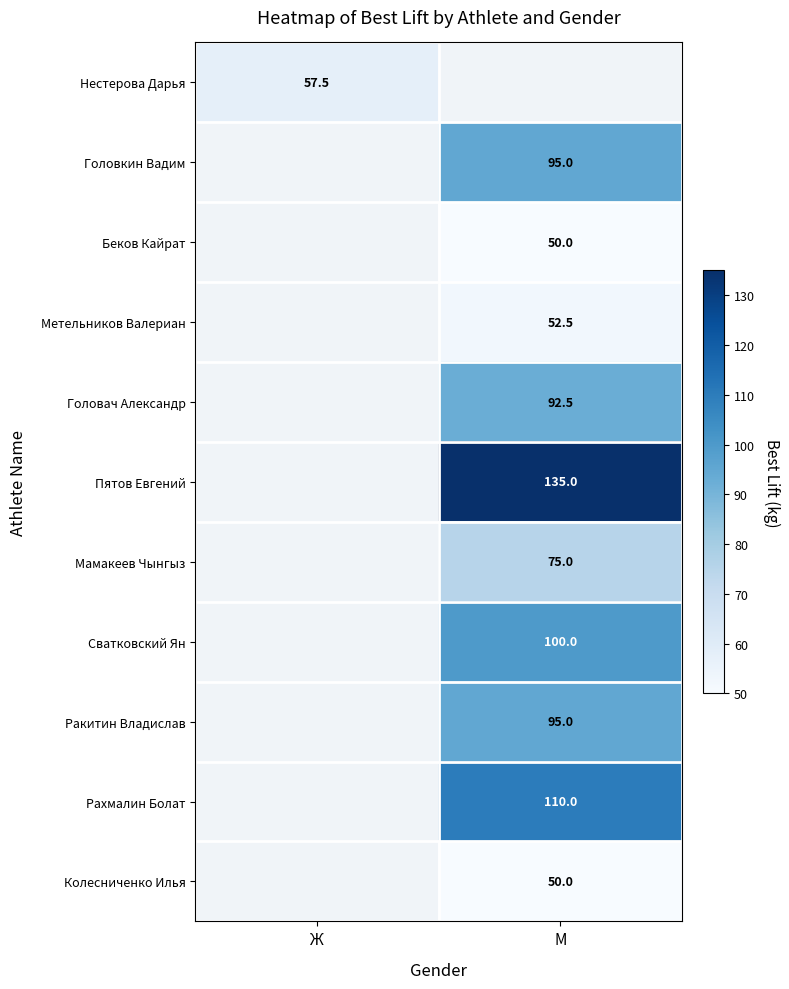

True or false: Метельников Валериан has a value of 52.5 at М.

True